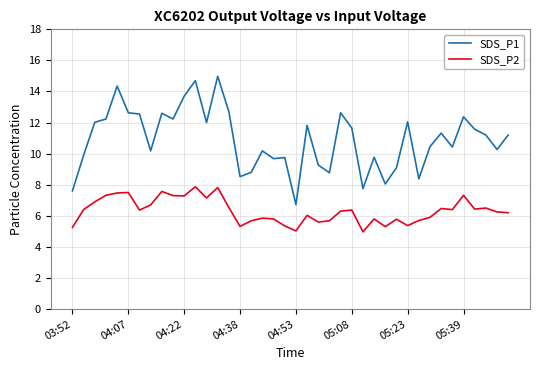

What is the lowest value of the SDS_P2 series?

5.0